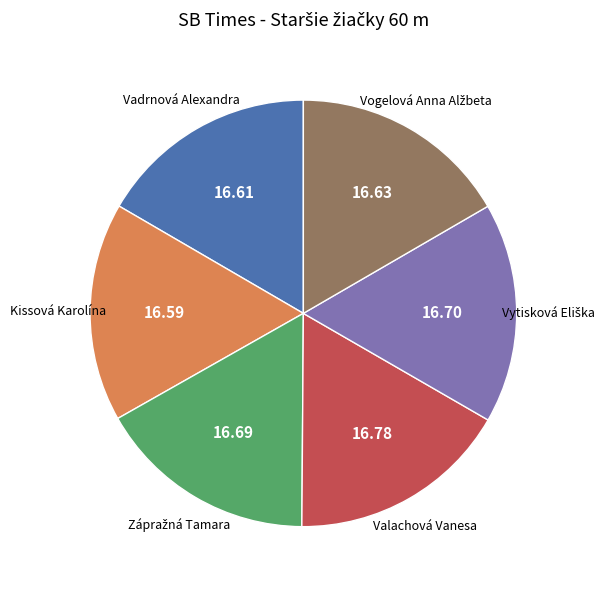

Is there any slice that represents more than half of the pie?

No